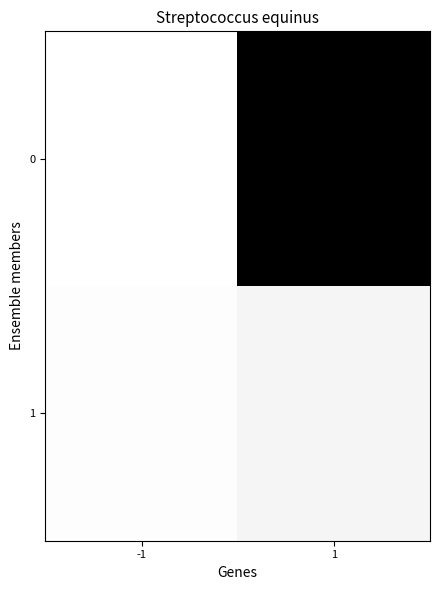

List the series in order of their peak value, highest first.

0, 1